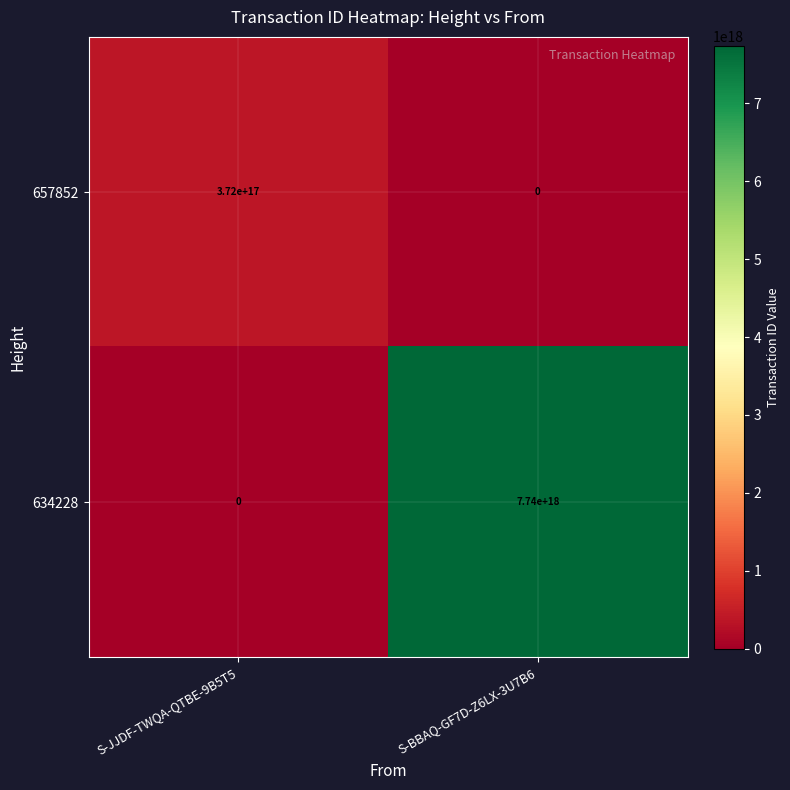

At how many categories does at least one series exceed 7265247439373894656?

1